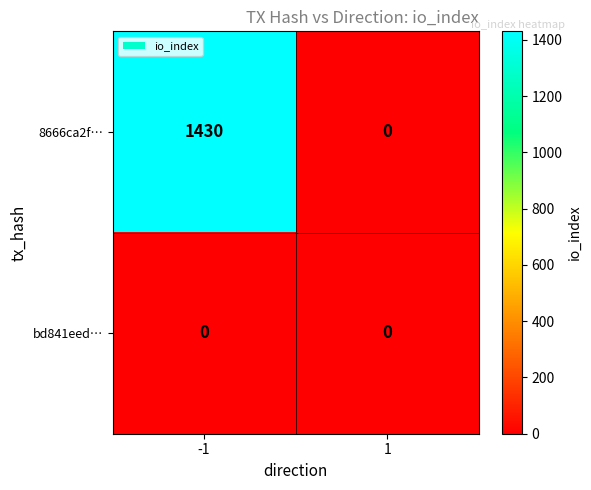

The value of bd841eed… at -1 is 0. True or false?

True